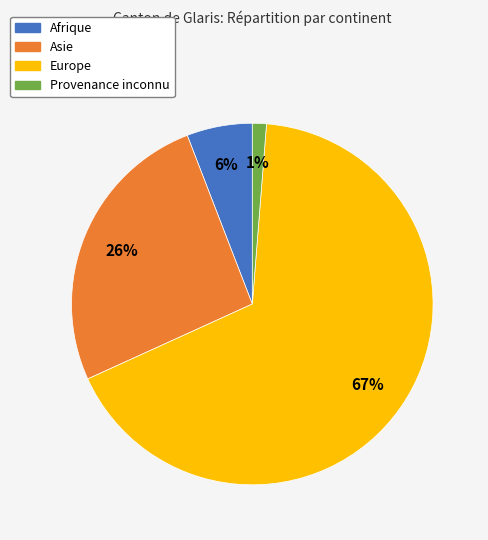

How many slices are in this pie chart?

4